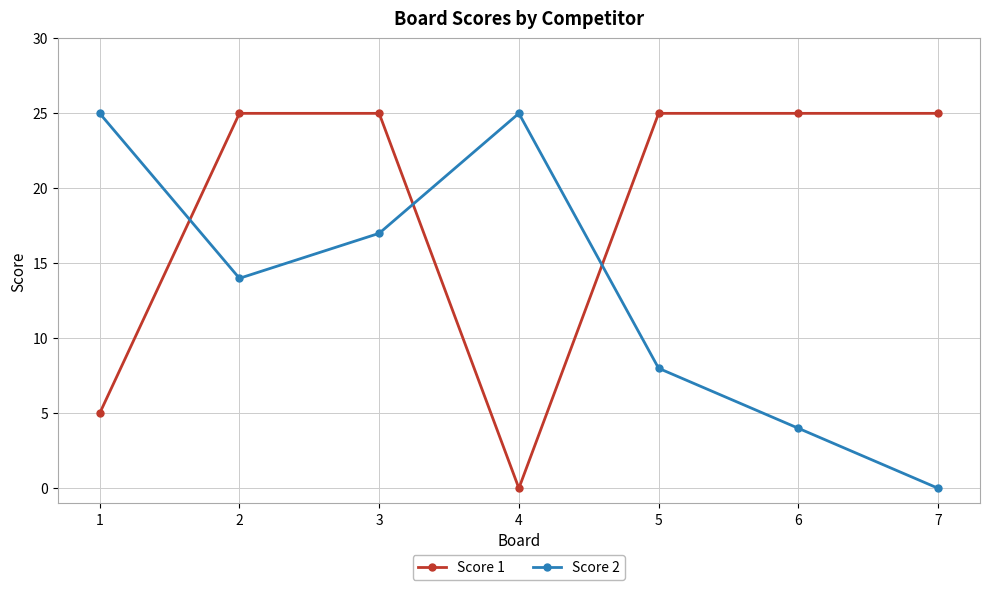

What is the total value across all series at 2?

39